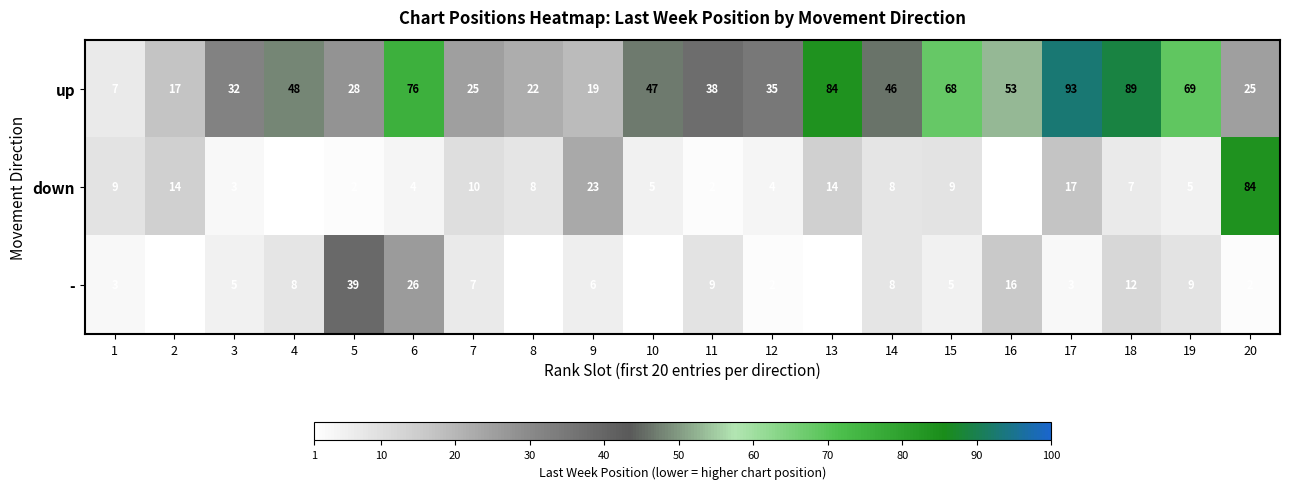

Is it true that - equals 5 at 15?

True